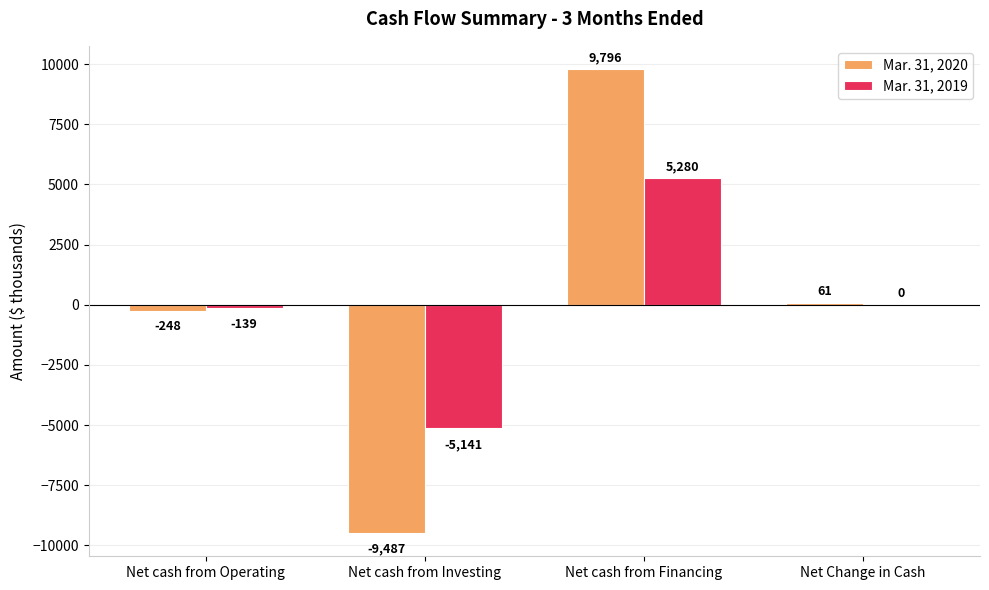

What value does the Mar. 31, 2020 series have at Net Change in Cash?

61